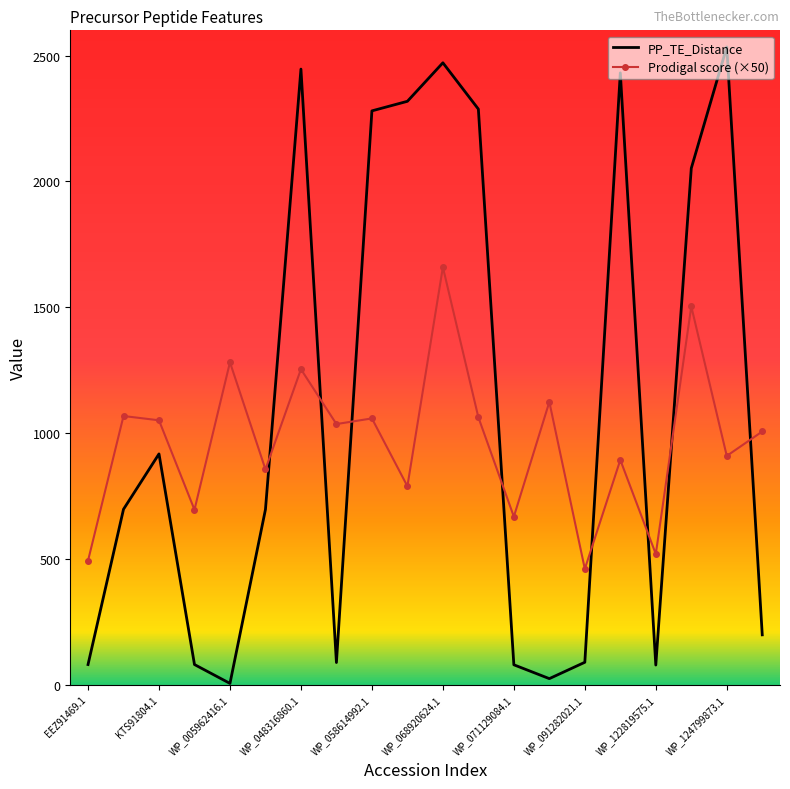

Which series has the largest total across all categories?

PP_TE_Distance